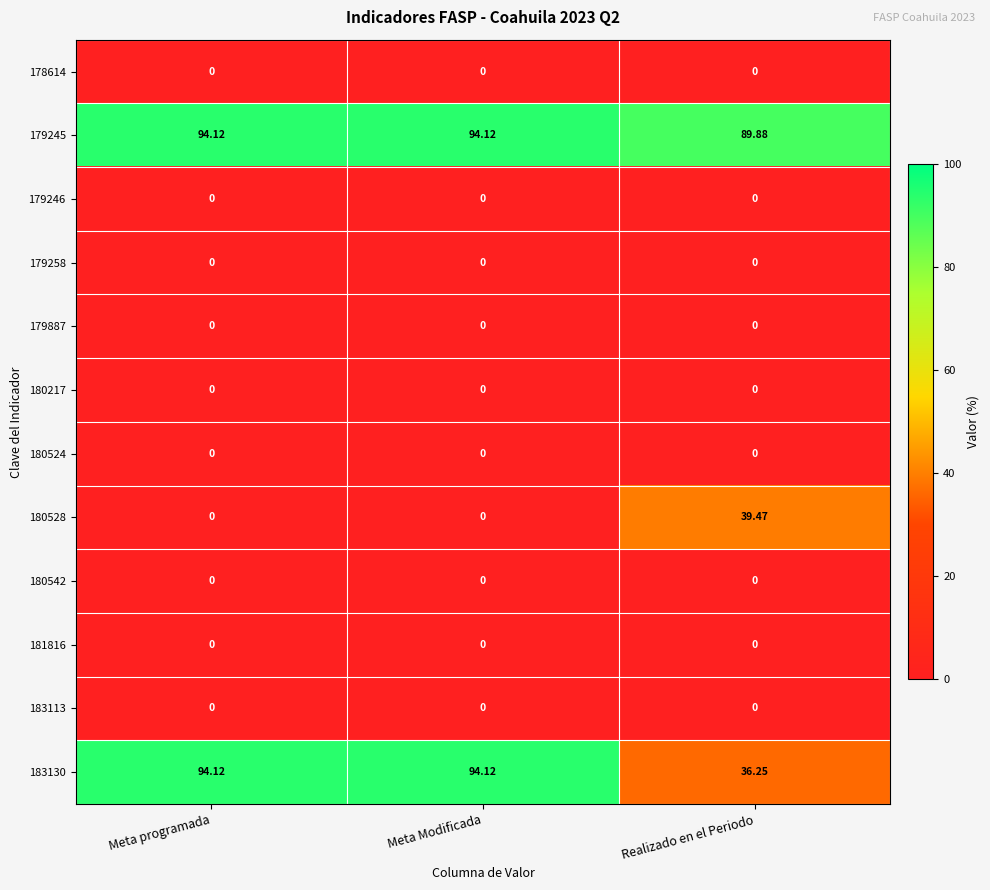

Which series has the widest spread of values?

183130